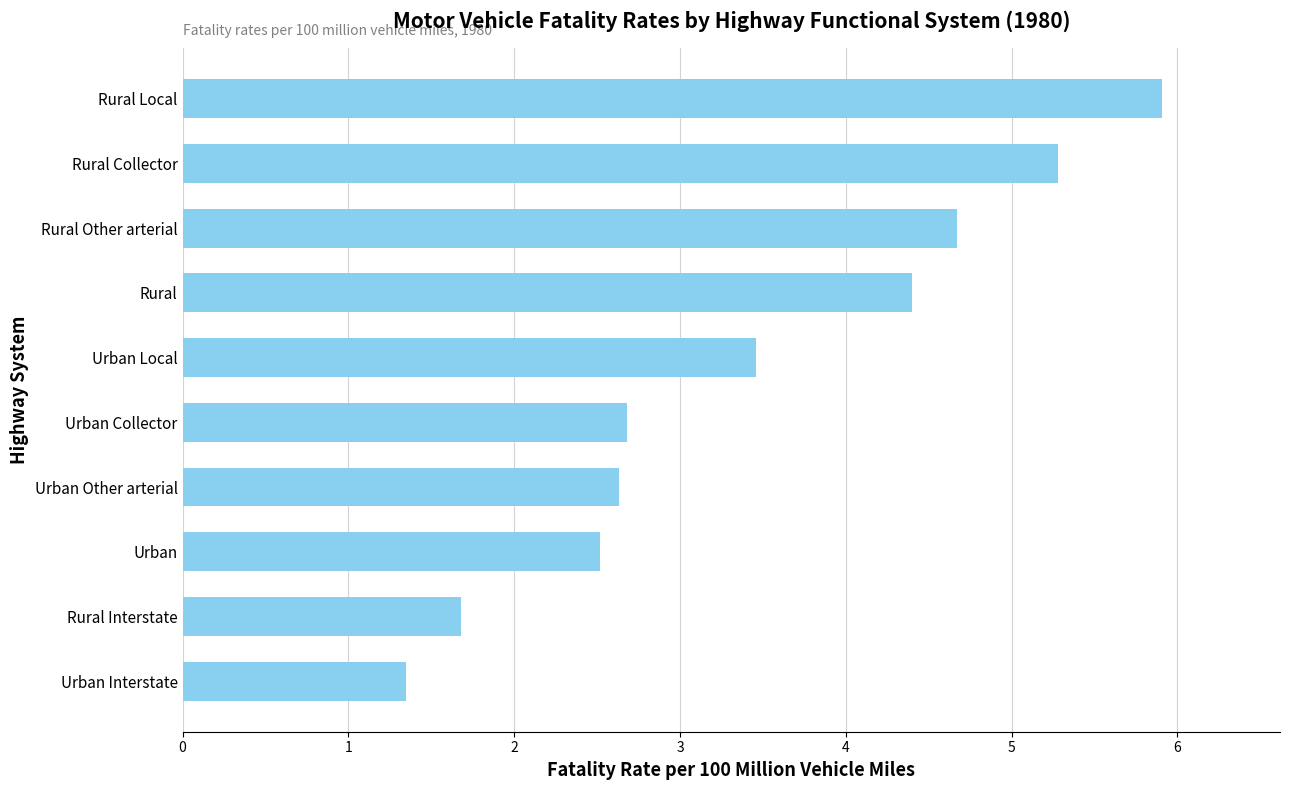

What is the difference between the maximum and minimum values?

4.6